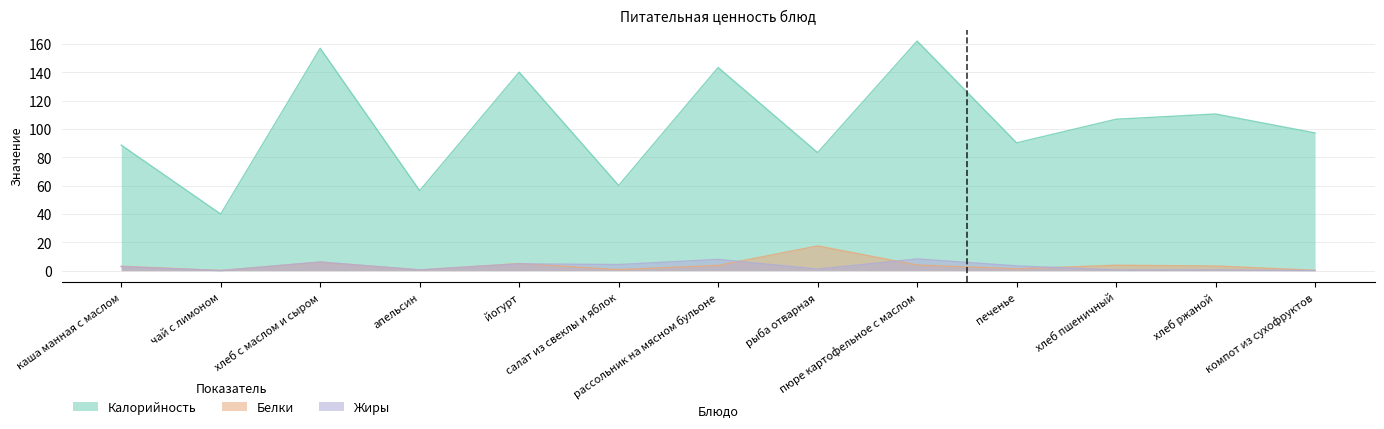

What is the label of the 11th point from the right?

хлеб с маслом и сыром